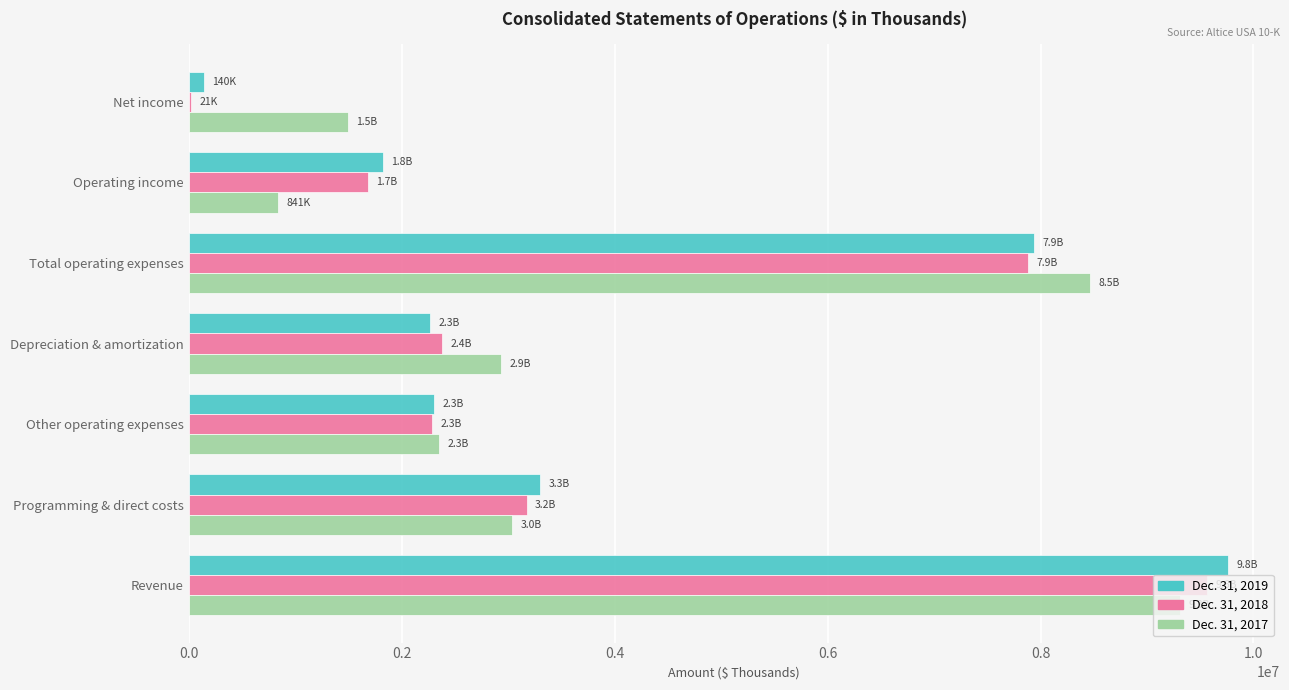

Which series changed the most between Depreciation & amortization and Total operating expenses?

Dec. 31, 2019